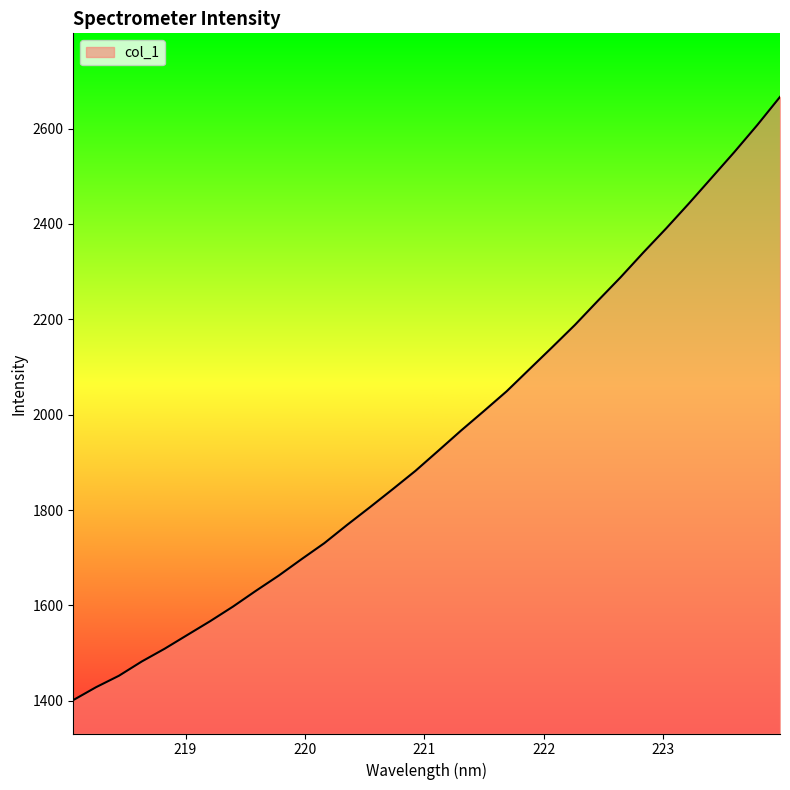

True or false: the data has more than 2 interior local peaks.

False